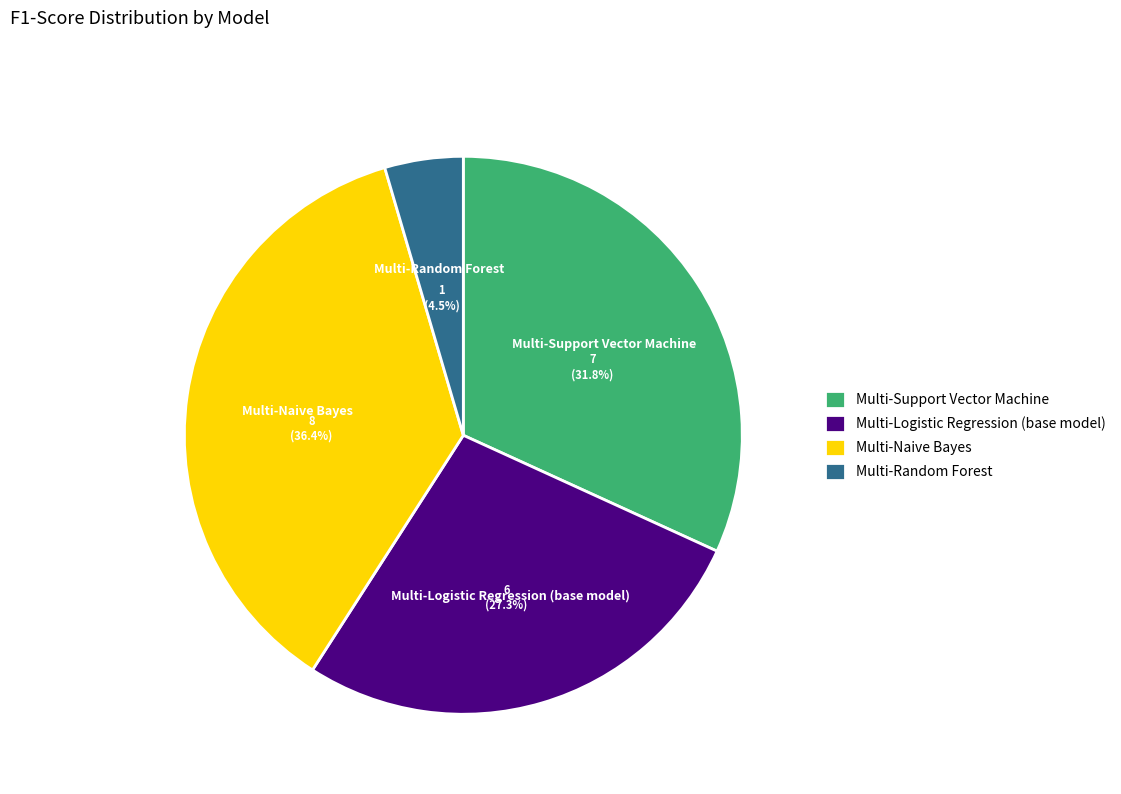

Is Multi-Support Vector Machine the majority of the pie?

No